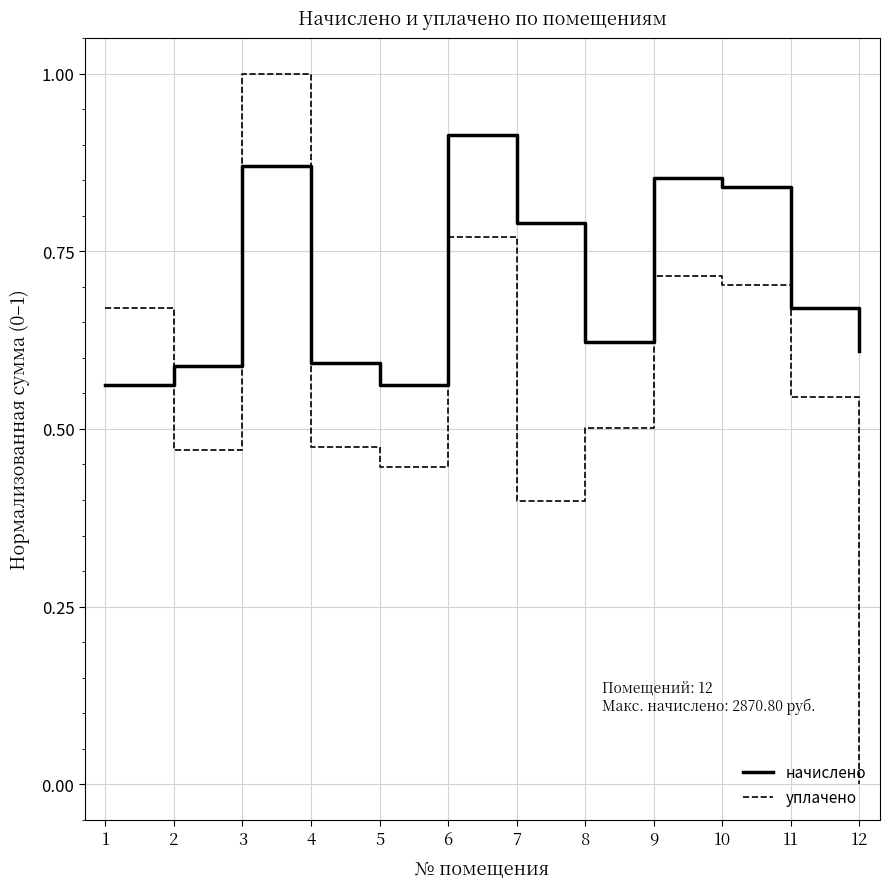

What is the difference between the начислено values at 2 and 6?

0.3